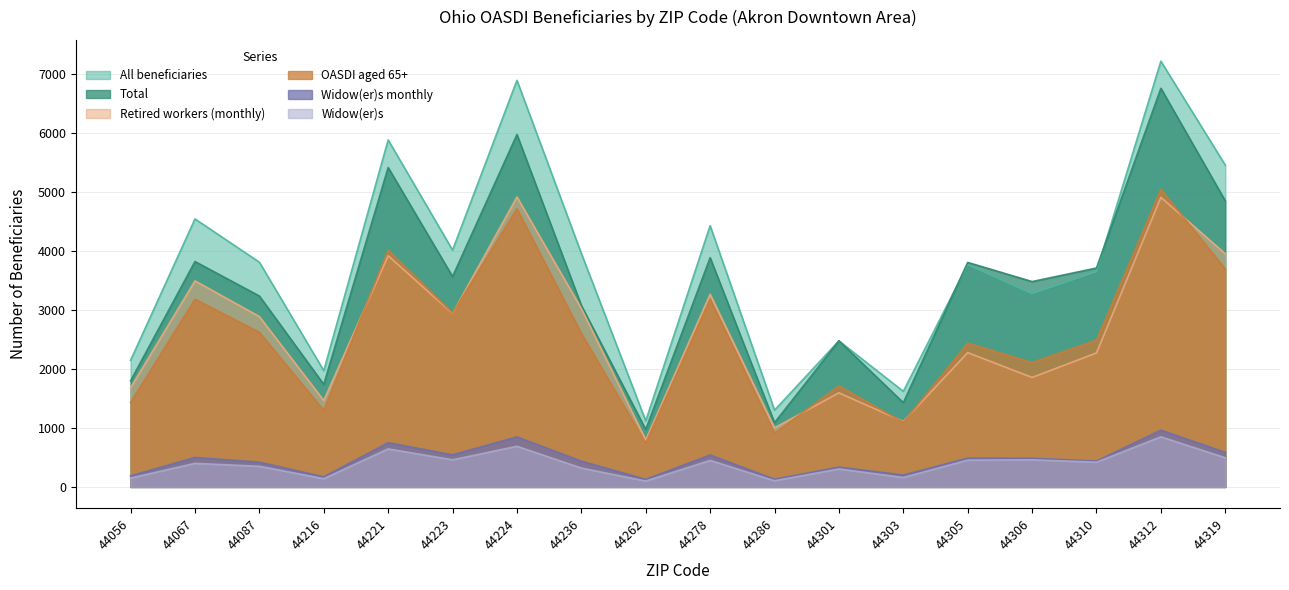

What is the difference between the maximum and minimum values in the OASDI aged 65+ series?

4305